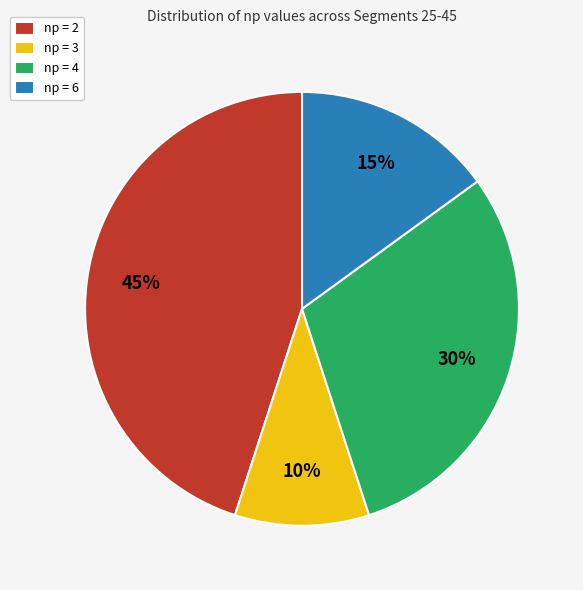

Is it true that np = 2 is 50% of the pie?

False